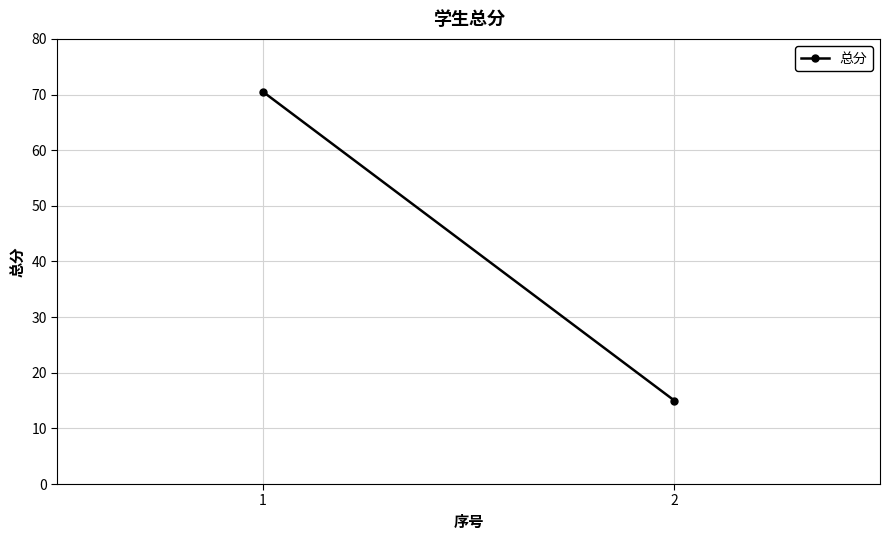

What is the ratio of the value at 2 to the value at 1?

0.2